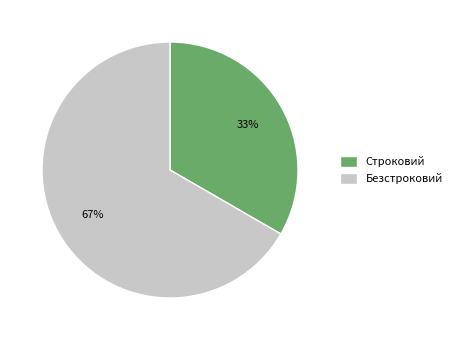

Between Безстроковий and Строковий, which is larger?

Безстроковий